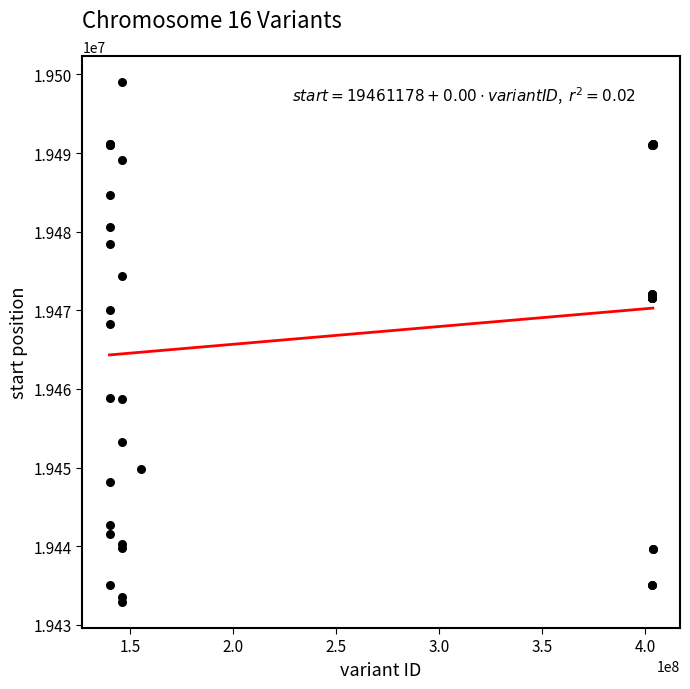

What Y value in the scatter plot is closest to 19465971?

19468217